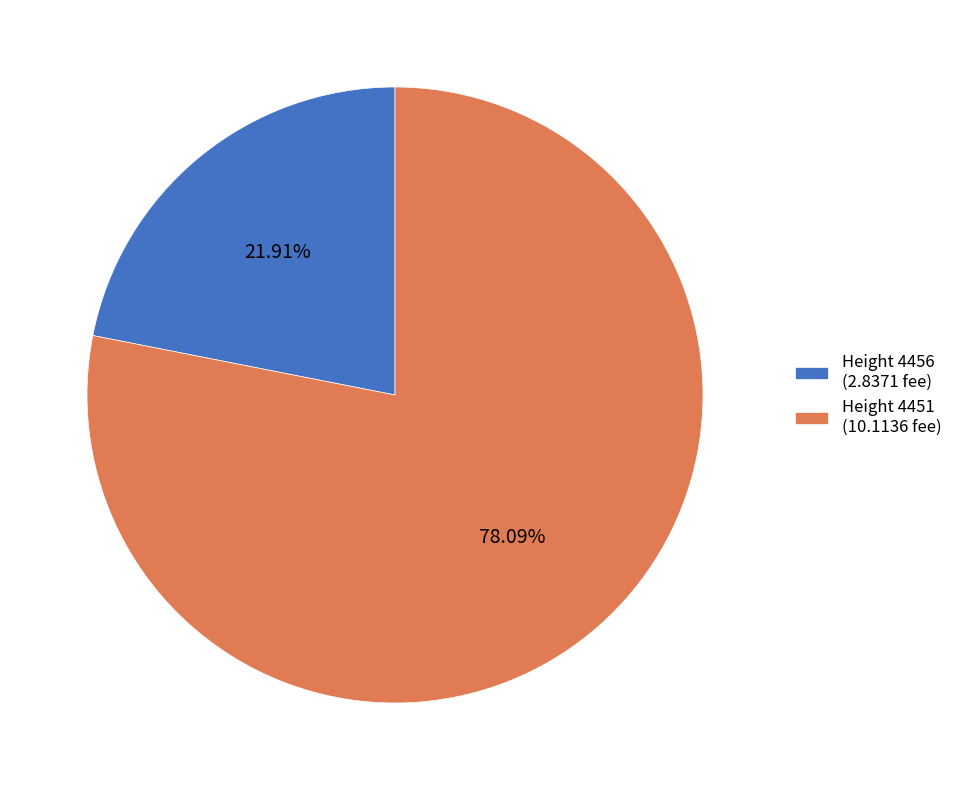

Rank the categories by value from highest to lowest.

Height 4451 (10.1136 fee), Height 4456 (2.8371 fee)